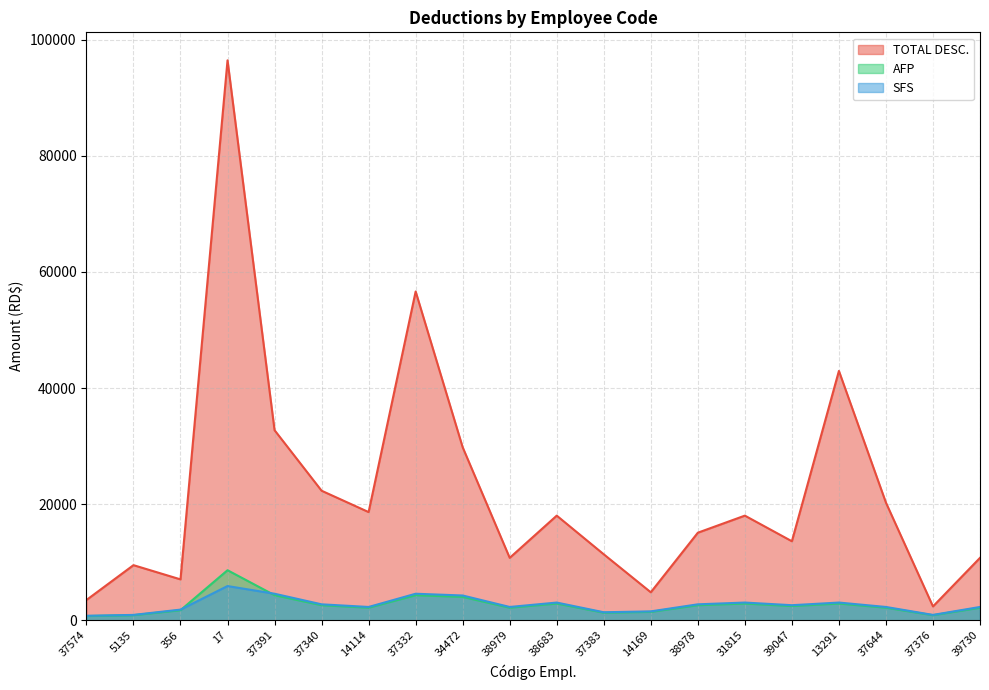

What is the total value across all series at 14169?

7764.0